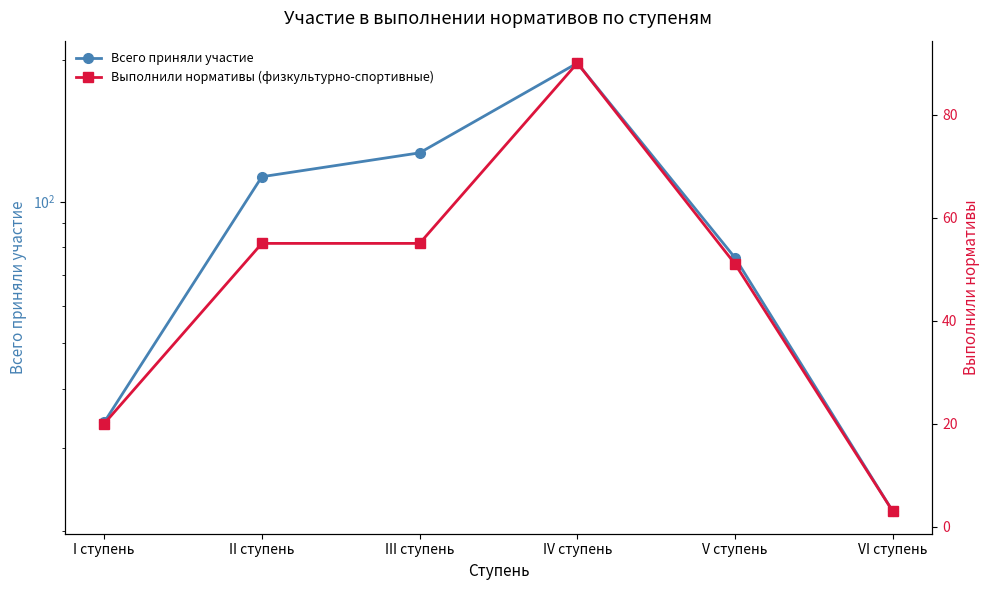

Reading right to left, extract all data points from this chart.

Всего приняли участие: VI ступень=22	V ступень=76	IV ступень=197	III ступень=127	II ступень=113	I ступень=34
Выполнили нормативы (физкультурно-спортивные): VI ступень=3	V ступень=51	IV ступень=90	III ступень=55	II ступень=55	I ступень=20